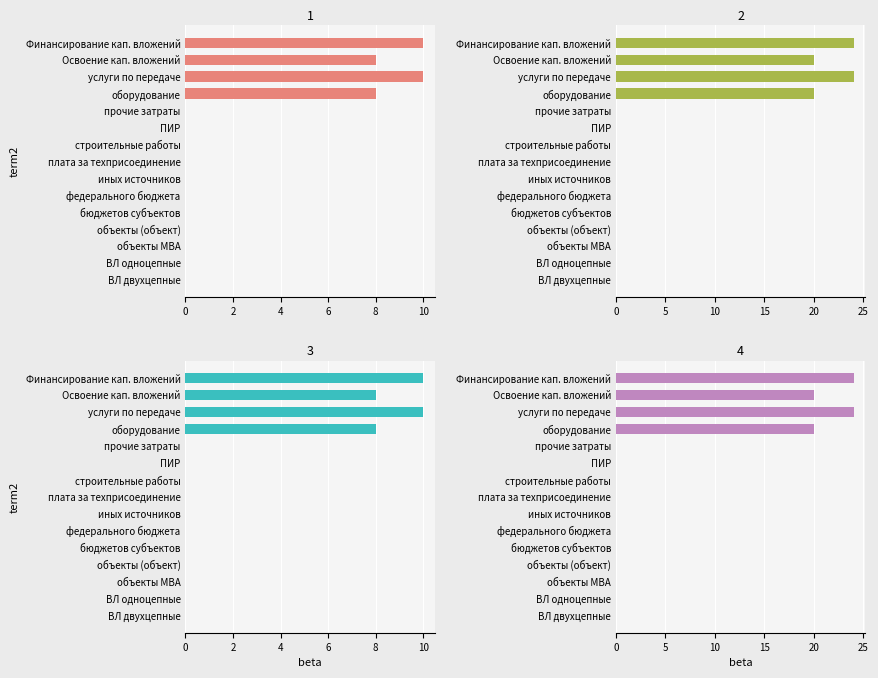

Is the value of 2 at 3 greater than the value of 3 at 5?

Yes